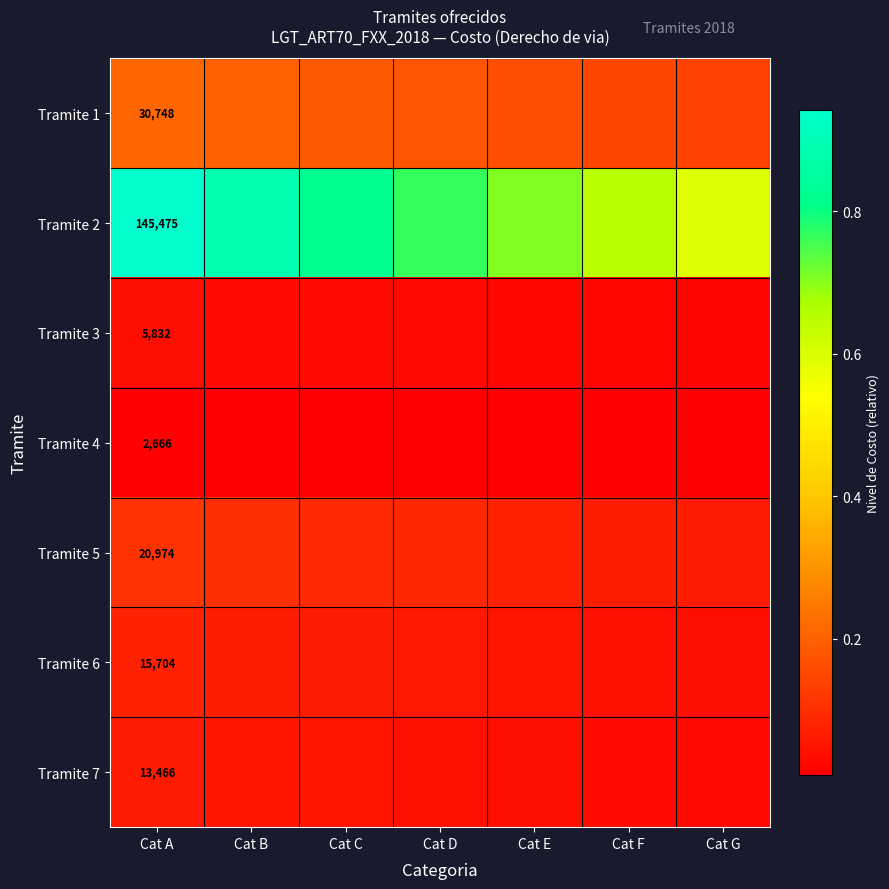

What is the difference between the maximum and minimum values in the Tramite 1 series?

0.1